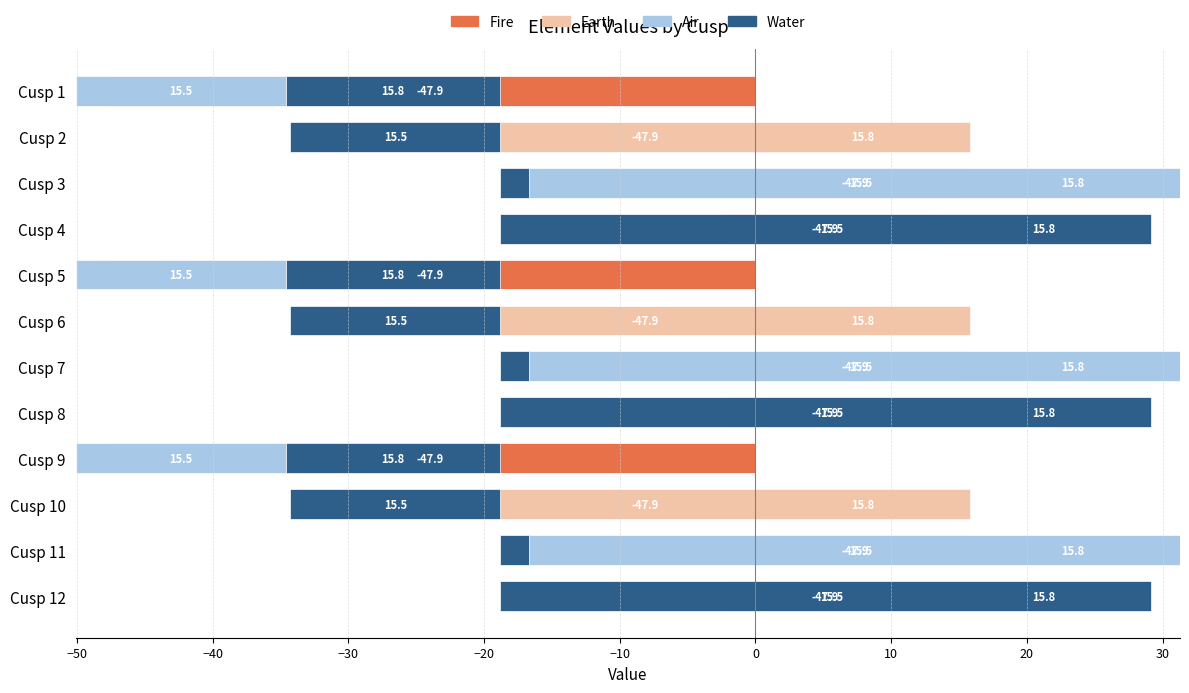

How many groups of bars are there?

12